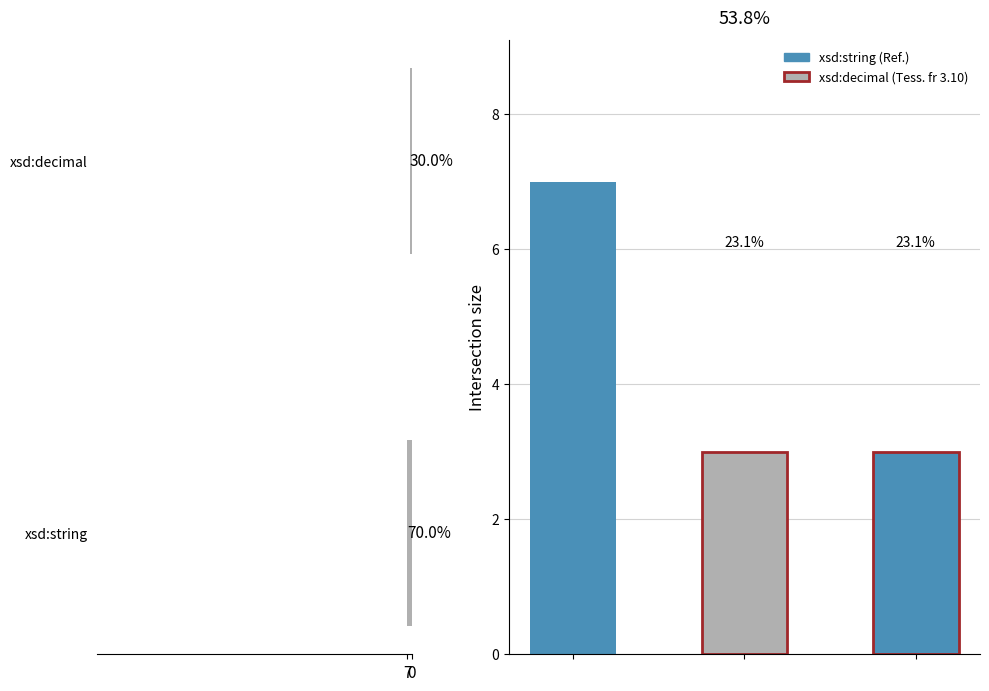

True or false: the data shows 10 at xsd:string.

False